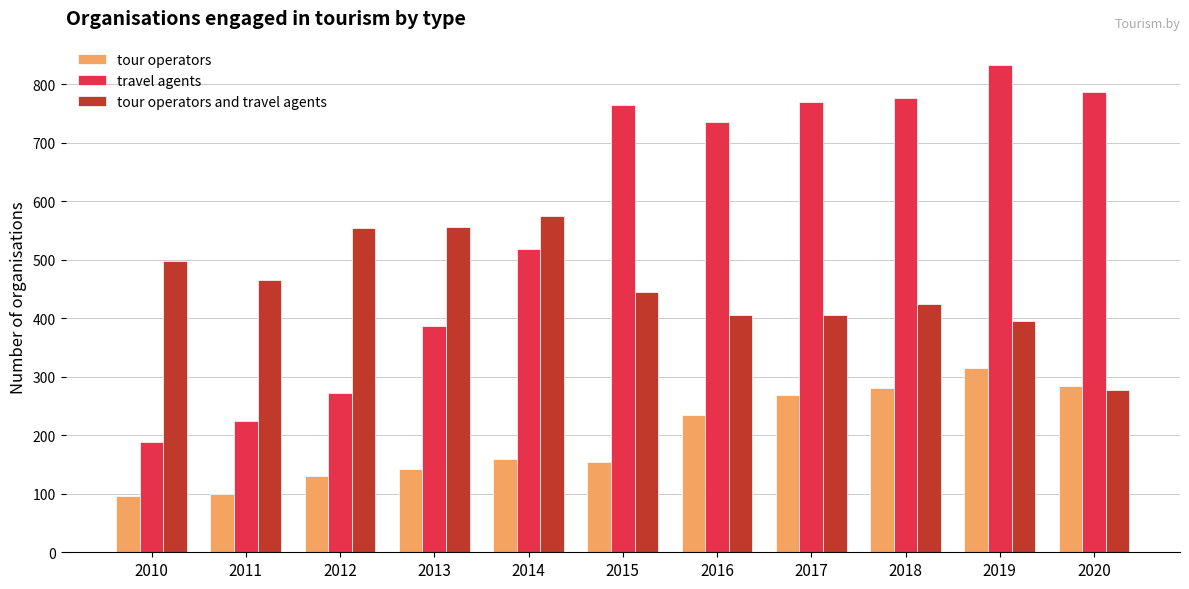

List the series in order of their peak value, highest first.

travel agents, tour operators and travel agents, tour operators